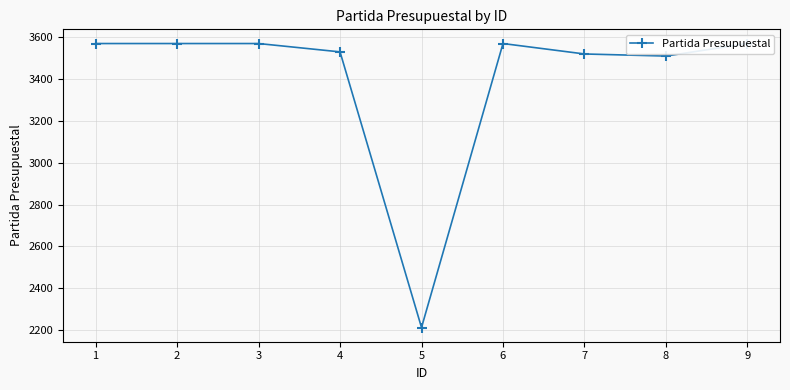

Reading right to left, transcribe all the data shown in this chart.

9=3571	8=3511	7=3521	6=3571	5=2211	4=3531	3=3571	2=3571	1=3571